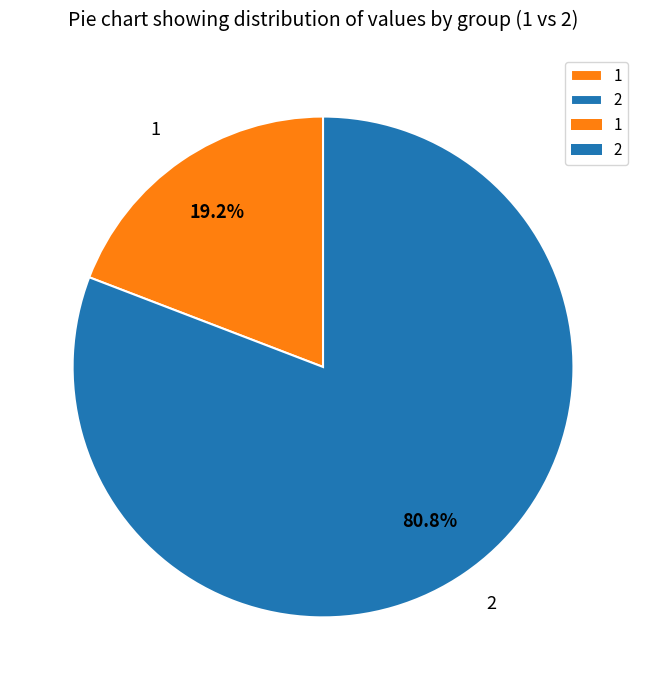

To the nearest percent, what percentage of the pie is 2?

81%